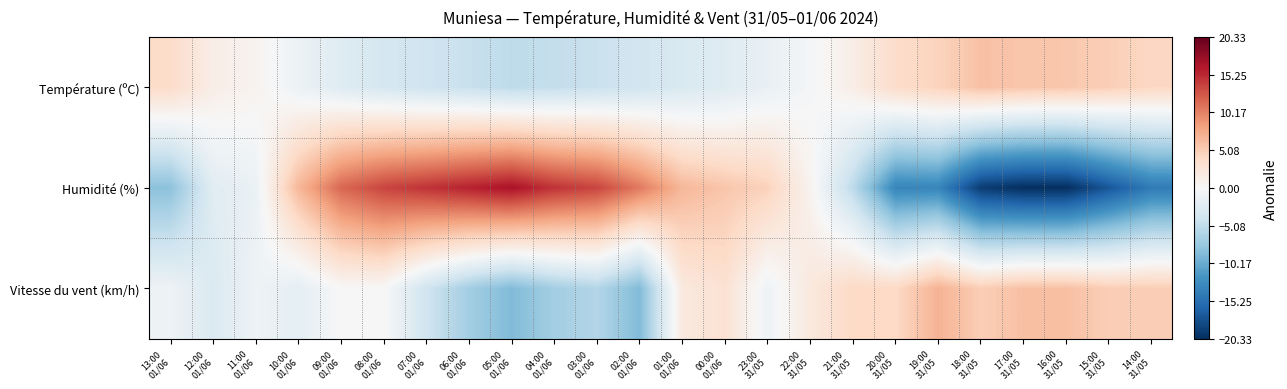

List the series in order of their overall mean, highest first.

Température (ºC), Vitesse du vent (km/h), Humidité (%)